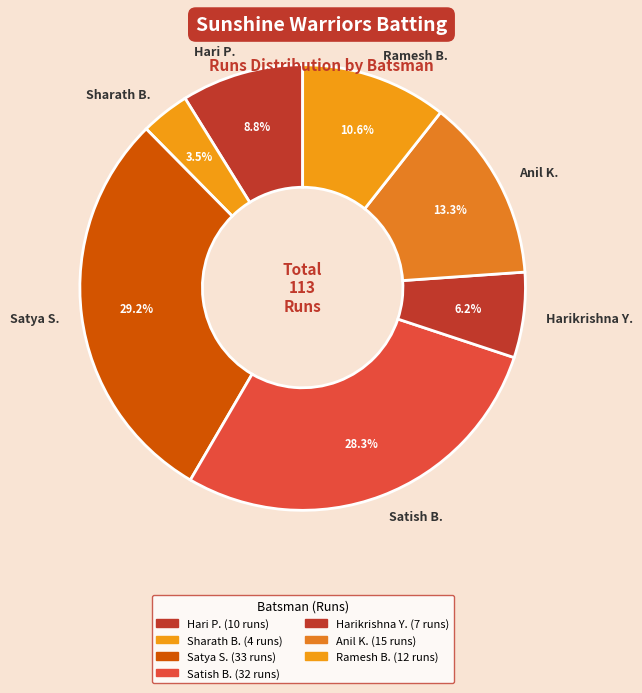

Rank the categories by value from highest to lowest.

Satya S., Satish B., Anil K., Ramesh B., Hari P., Harikrishna Y., Sharath B.